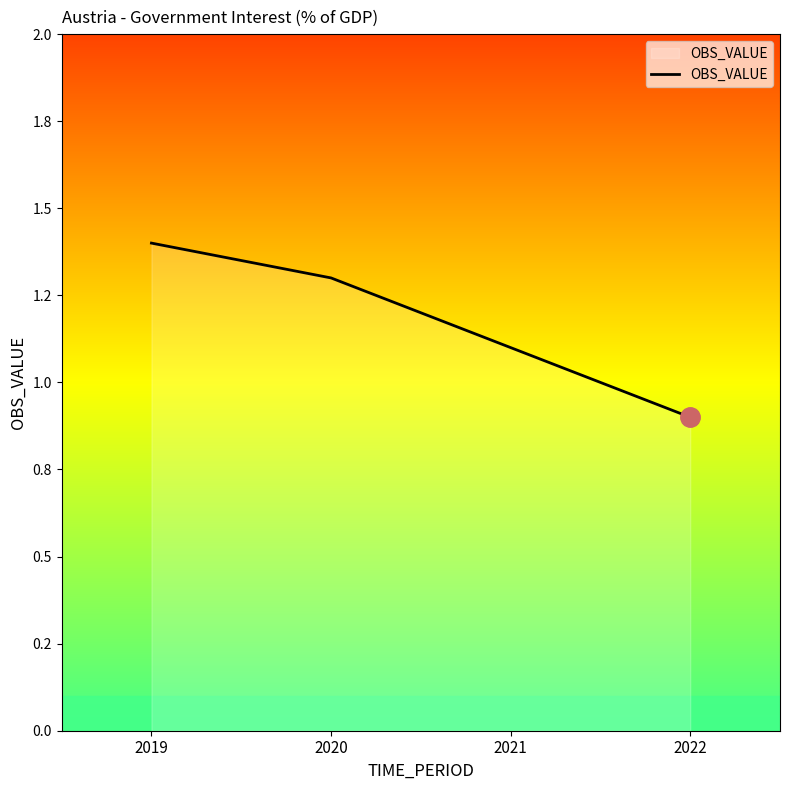

Does the chart display data point markers on the line(s)?

No